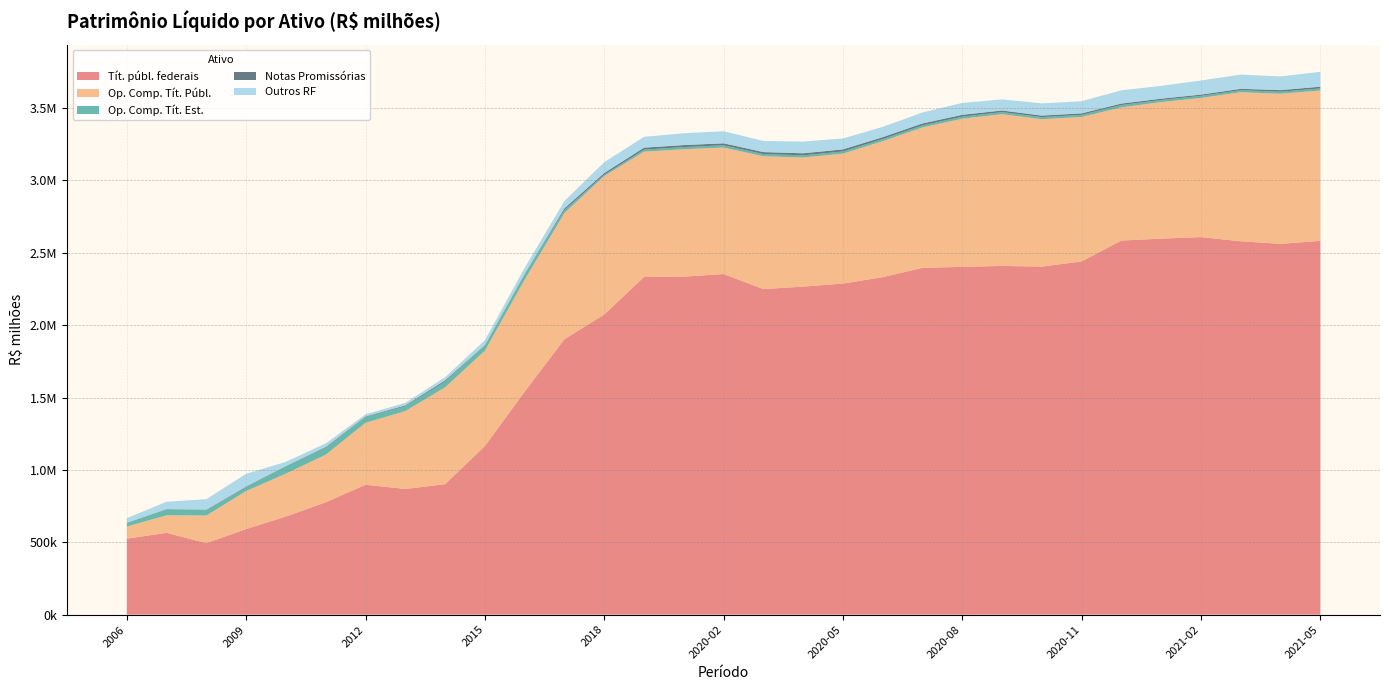

Reading left to right, what are all the values shown in this chart?

Tít. públ. federais: 2006=524936.9	2007=565235.2	2008=494034.2	2009=591345.4	2010=678049.7	2011=776166.2	2012=897440.9	2013=868339.8	2014=901117.1	2015=1164831.9	2016=1540511.4	2017=1902771.4	2018=2073454.0	2019=2332588.5	2020-01=2334896.6	2020-02=2352944.5	2020-03=2249047.1	2020-04=2266188.6	2020-05=2287124.9	2020-06=2331332.9	2020-07=2396022.4	2020-08=2402393.2	2020-09=2409004.6	2020-10=2404145.5	2020-11=2440286.3	2020-12=2584339.1	2021-01=2597737.4	2021-02=2608106.6	2021-03=2579178.3	2021-04=2561663.0	2021-05=2582080.4
Op. Comp. Tít. Públ.: 2006=84351.5	2007=121396.7	2008=190918.2	2009=262899.3	2010=296547.9	2011=328972.5	2012=428014.1	2013=537854.1	2014=669493.9	2015=659009.0	2016=773482.9	2017=871414.0	2018=956390.5	2019=865665.2	2020-01=880303.3	2020-02=873824.3	2020-03=917660.7	2020-04=891883.9	2020-05=897723.3	2020-06=939389.0	2020-07=969716.8	2020-08=1023716.9	2020-09=1048380.4	2020-10=1018642.8	2020-11=997877.0	2020-12=919935.2	2021-01=943359.2	2021-02=961299.6	2021-03=1029942.8	2021-04=1036848.5	2021-05=1038873.2
Op. Comp. Tít. Est.: 2006=24339.0	2007=42040.5	2008=36702.1	2009=26868.3	2010=51649.7	2011=48455.3	2012=40610.9	2013=33418.9	2014=39190.4	2015=37896.2	2016=38539.7	2017=20661.1	2018=9100.8	2019=14431.2	2020-01=15140.6	2020-02=15720.5	2020-03=15045.4	2020-04=14995.8	2020-05=15161.3	2020-06=14654.8	2020-07=14438.6	2020-08=14217.4	2020-09=14374.3	2020-10=14492.1	2020-11=14732.6	2020-12=16411.0	2021-01=14197.0	2021-02=14126.4	2021-03=13646.1	2021-04=14007.4	2021-05=14618.5
Notas Promissórias: 2006=882.1	2007=791.1	2008=3243.6	2009=4046.6	2010=941.0	2011=4862.8	2012=3478.3	2013=5718.4	2014=8449.9	2015=801.0	2016=2173.2	2017=12046.4	2018=11743.0	2019=13386.8	2020-01=13397.6	2020-02=13524.6	2020-03=13673.2	2020-04=14038.8	2020-05=14029.1	2020-06=13073.5	2020-07=13072.3	2020-08=12477.8	2020-09=11045.5	2020-10=10286.6	2020-11=10184.0	2020-12=10004.1	2021-01=9212.2	2021-02=9015.9	2021-03=9688.8	2021-04=10883.9	2021-05=11598.5
Outros RF: 2006=32399.3	2007=50692.0	2008=73092.6	2009=87963.4	2010=28910.9	2011=24620.6	2012=14188.3	2013=17738.9	2014=22085.5	2015=33415.5	2016=41688.0	2017=50821.1	2018=74949.0	2019=74729.1	2020-01=81856.6	2020-02=83583.4	2020-03=76957.4	2020-04=81049.7	2020-05=75640.7	2020-06=70930.9	2020-07=76015.3	2020-08=82202.7	2020-09=76991.6	2020-10=84576.4	2020-11=83627.2	2020-12=91594.0	2021-01=88562.6	2021-02=97359.3	2021-03=98246.4	2021-04=94517.9	2021-05=103069.8